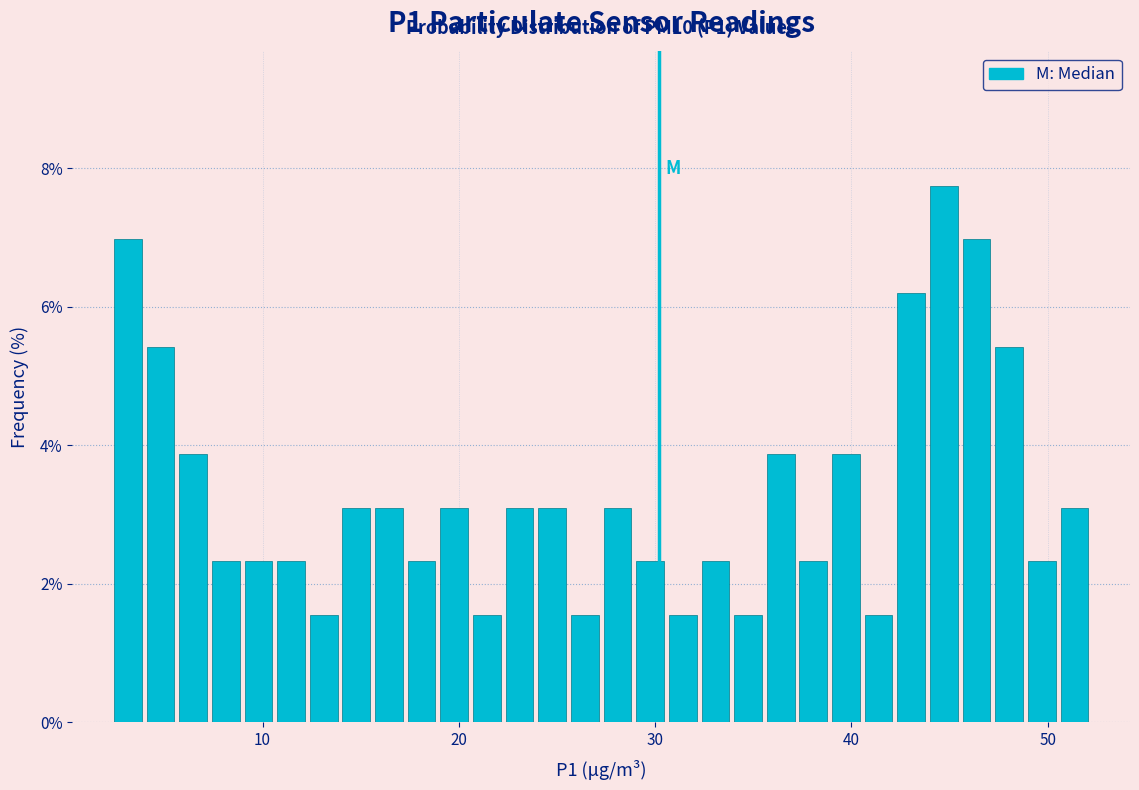

Read against the x-axis, roughly where is the centre of the tallest bar?

45